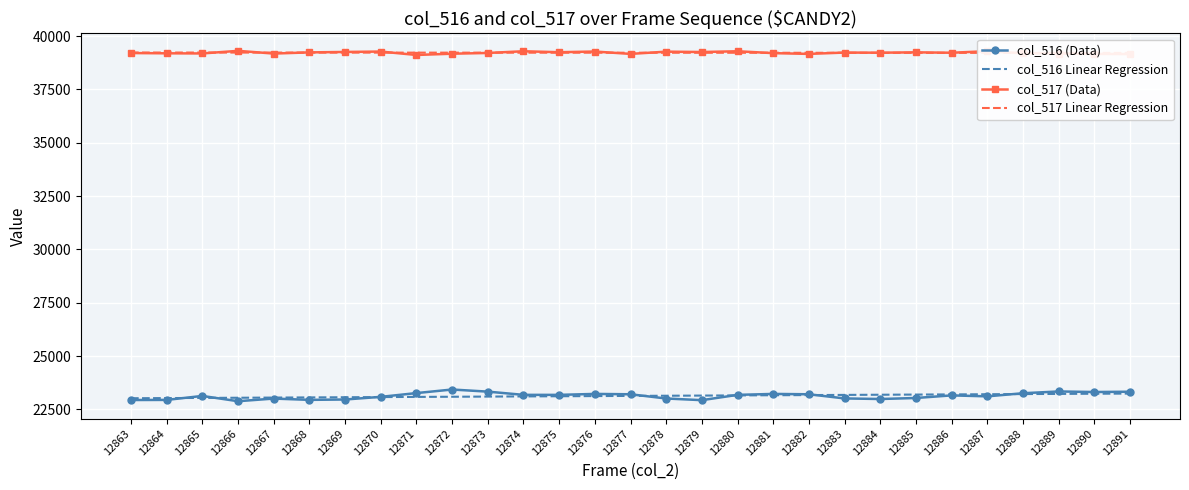

How many lines are shown in the chart?

4